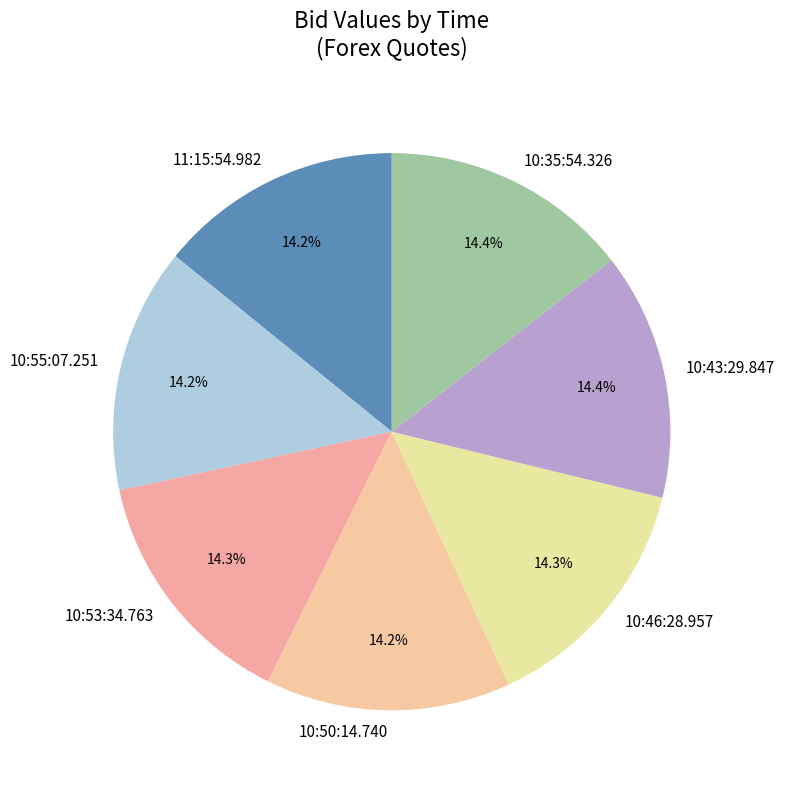

Do 11:15:54.982 and 10:55:07.251 together represent more than half of the pie?

No